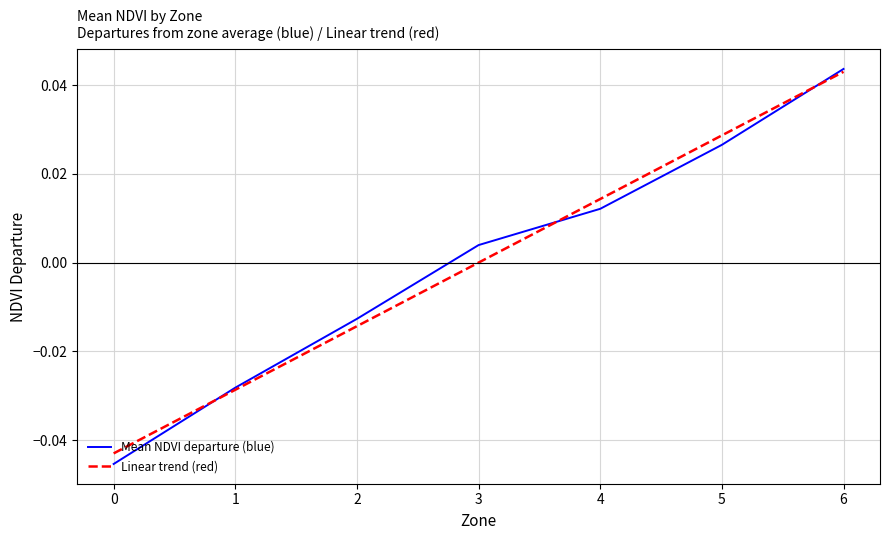

True or false: Mean NDVI departure (blue) and Linear trend (red) intersect in this chart.

True